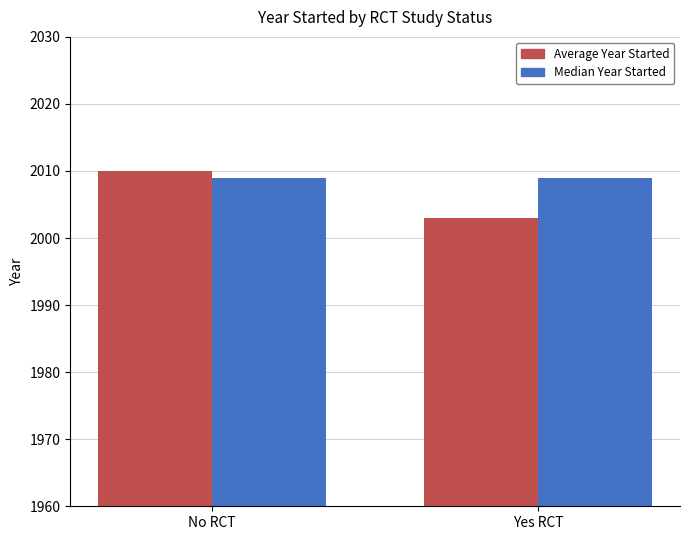

Are the bars grouped side by side (vs. stacked)?

Yes